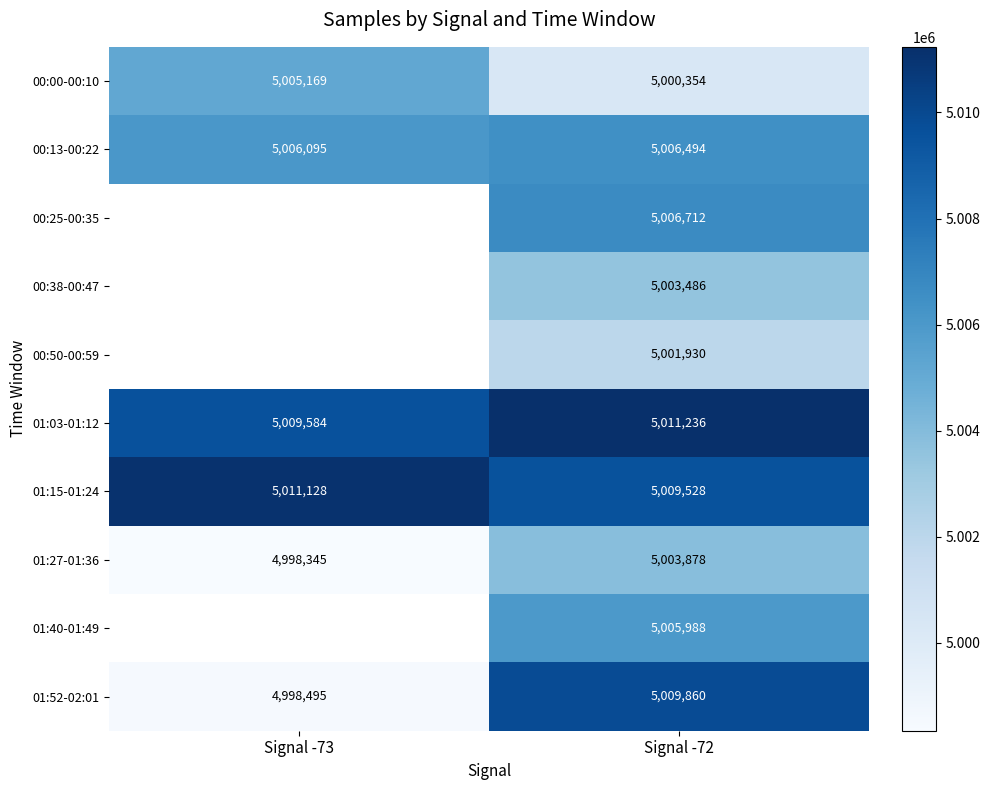

At which category is the sum across all series the highest?

Signal -72